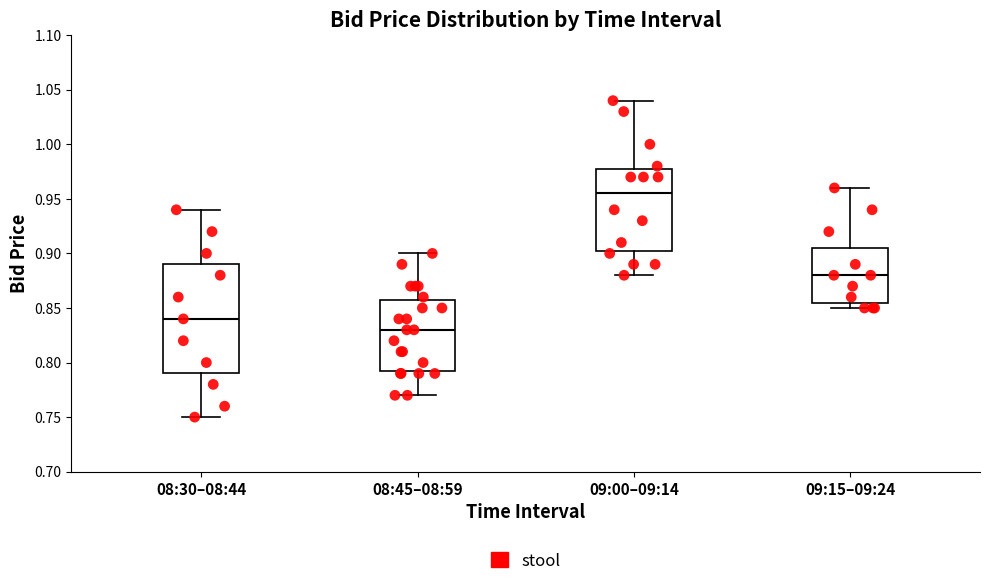

Reading left to right, read every box against the y-axis: the position of its median line, the range the box covers, and the ends of its whiskers. The values are not printed on the chart, so give them approximately, as read against the axis.

08:30–08:44: median 0.840, box 0.790 to 0.890, whiskers 0.750 to 0.940
08:45–08:59: median 0.830, box 0.795 to 0.860, whiskers 0.770 to 0.900
09:00–09:14: median 0.955, box 0.905 to 0.980, whiskers 0.880 to 1.040
09:15–09:24: median 0.880, box 0.855 to 0.905, whiskers 0.850 to 0.960